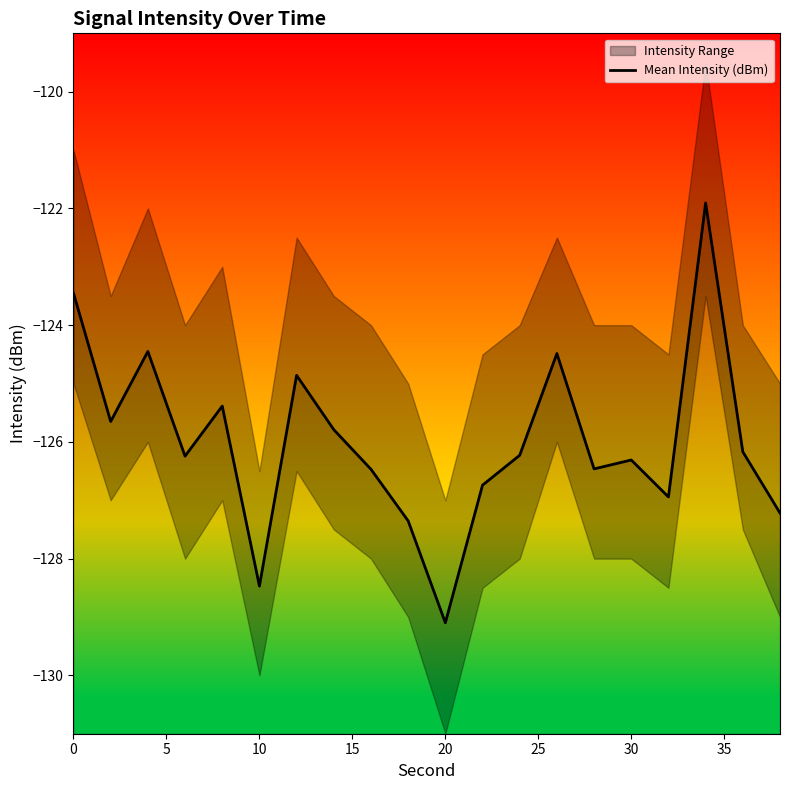

What is the minimum value shown in the chart?

-129.1